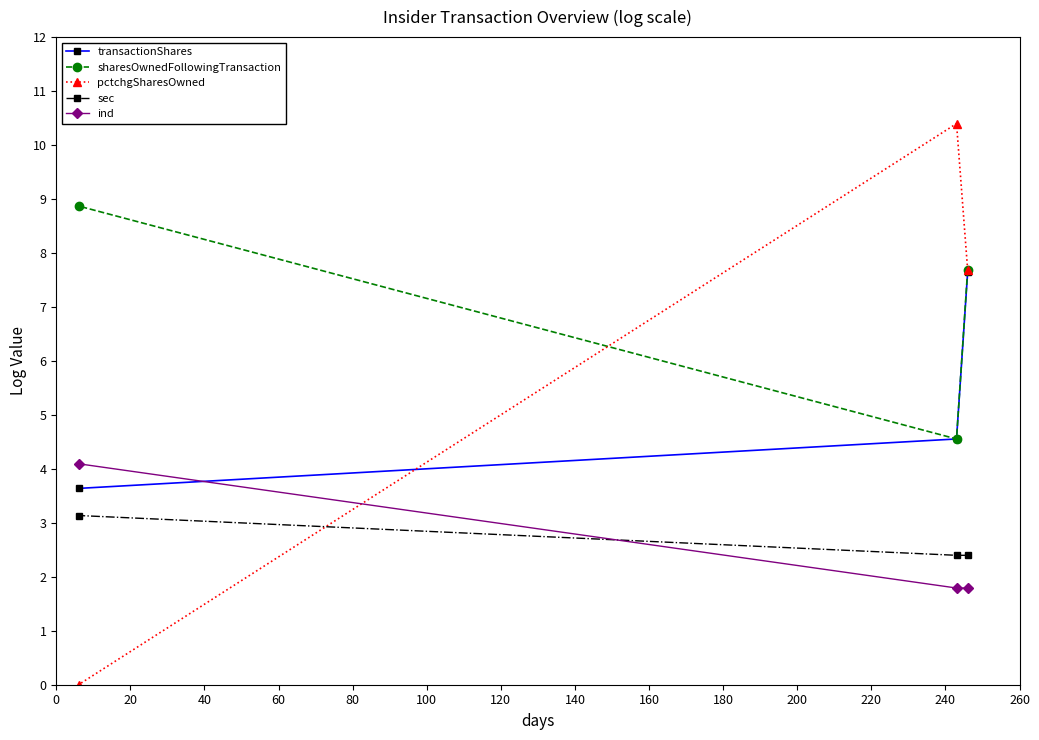

List the series in order of their peak value, highest first.

pctchgSharesOwned, sharesOwnedFollowingTransaction, transactionShares, ind, sec